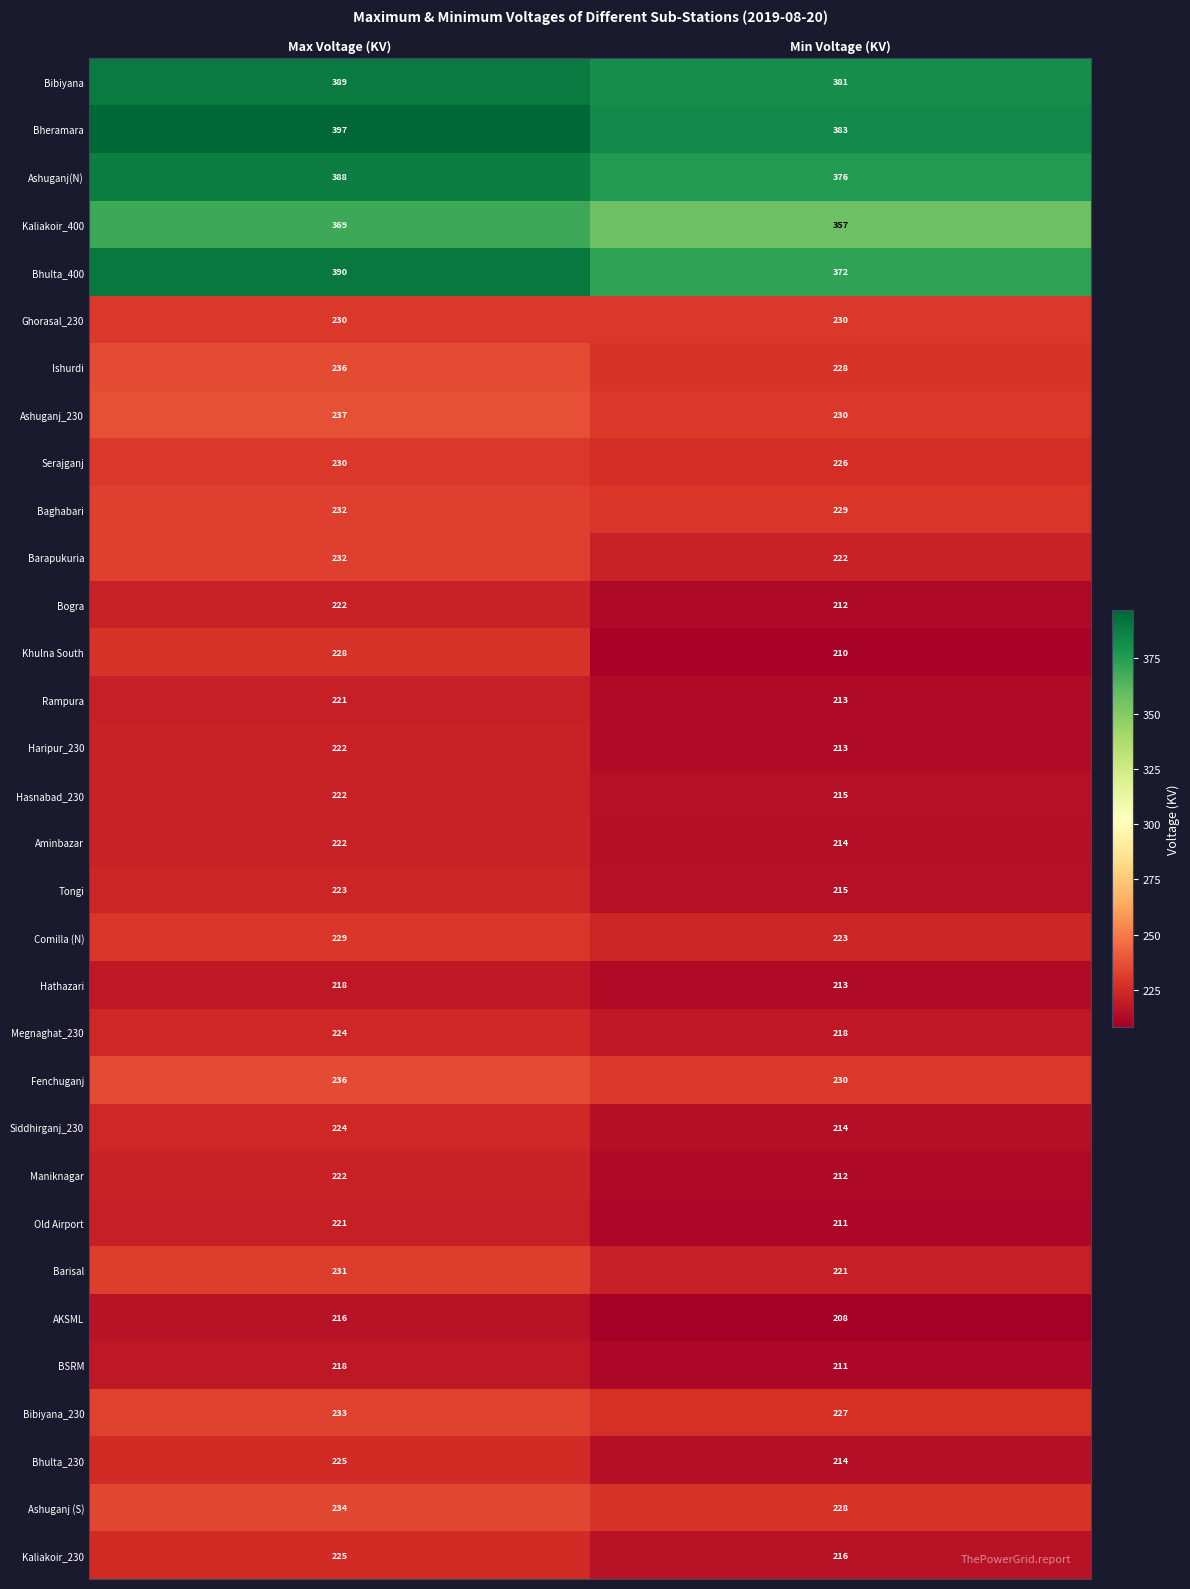

What is the difference between the highest and lowest values at Max Voltage (KV)?

181